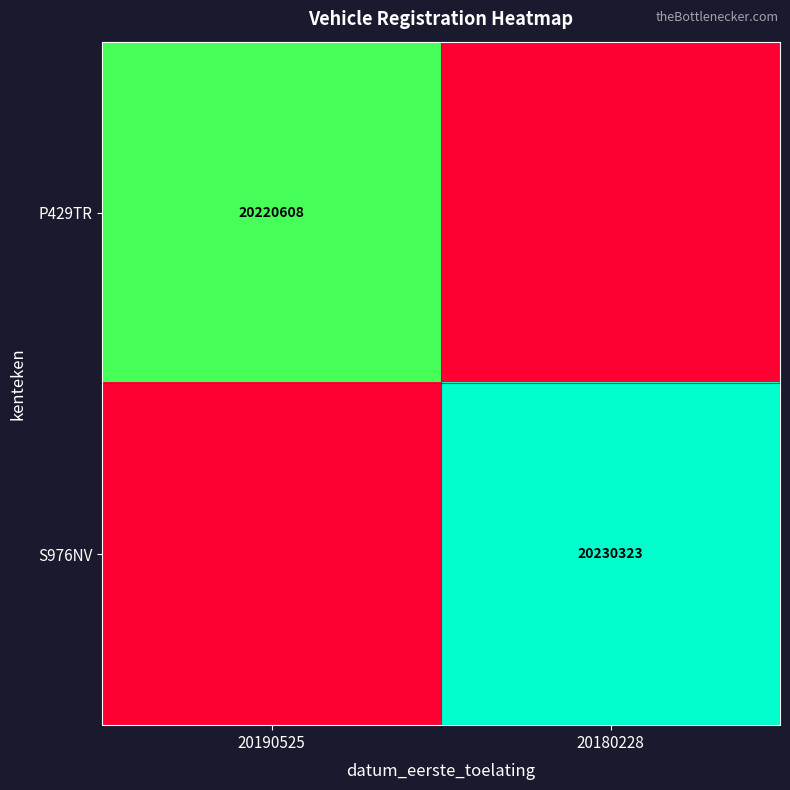

The value of P429TR at 20190525 is 20220608. True or false?

True